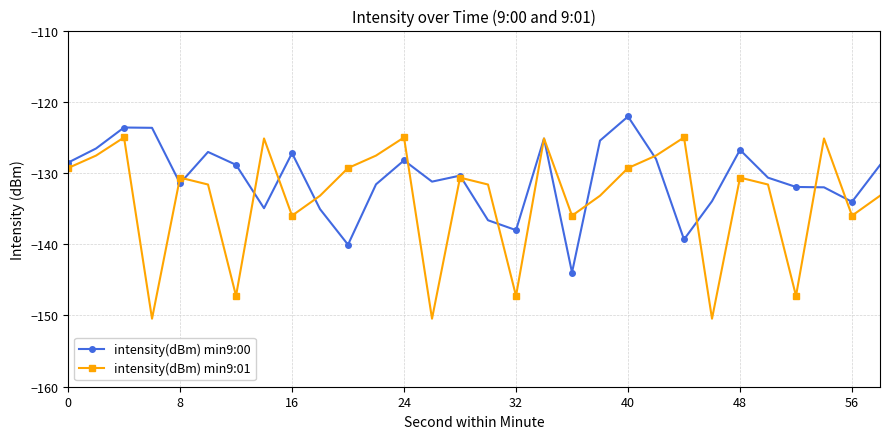

In intensity(dBm) min9:01, how many points are lower than both neighbors (excluding endpoints)?

9